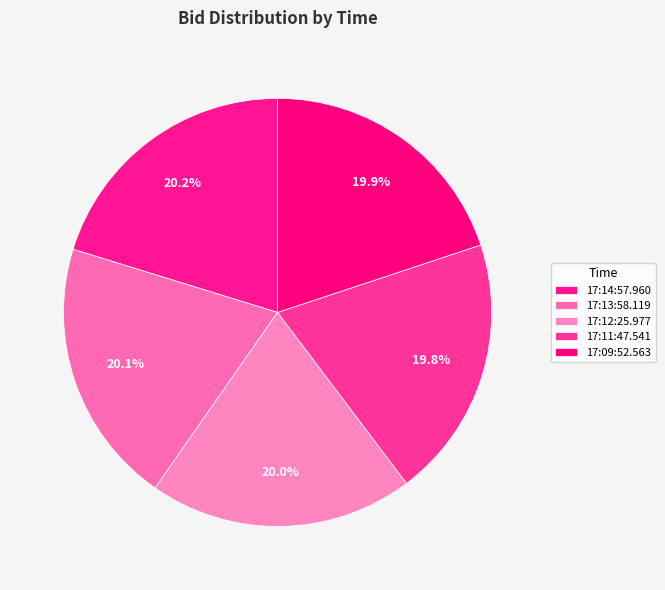

What is the smallest slice in the pie chart?

17:11:47.541